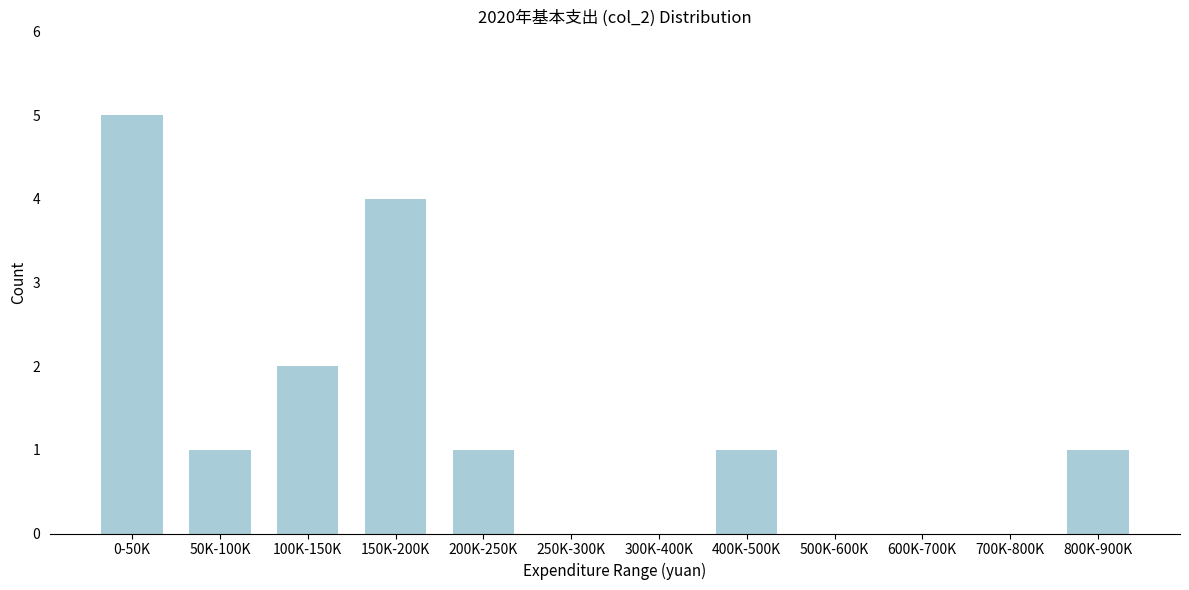

Reading left to right, extract all data points from this chart.

0-50K=5	50K-100K=1	100K-150K=2	150K-200K=4	200K-250K=1	250K-300K=0	300K-400K=0	400K-500K=1	500K-600K=0	600K-700K=0	700K-800K=0	800K-900K=1